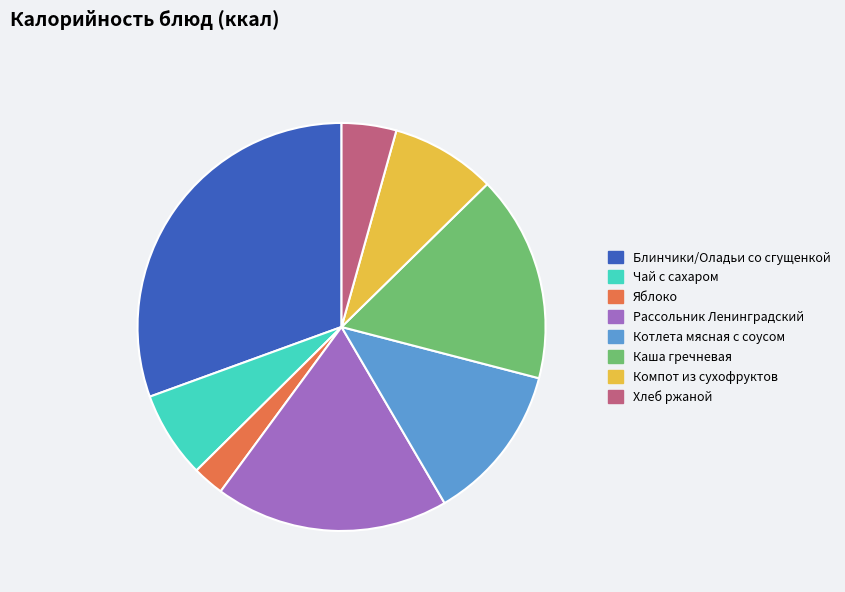

What is the ratio of the value at Блинчики/Оладьи со сгущенкой to the value at Каша гречневая?

1.9